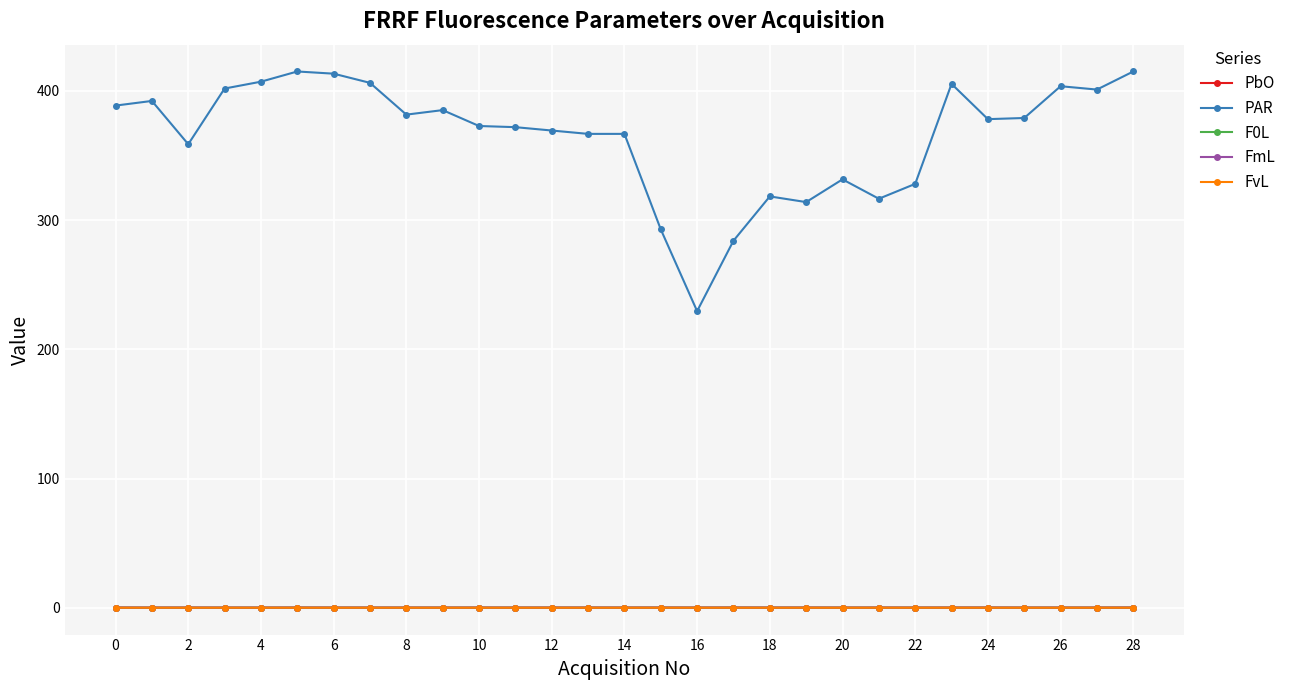

At how many categories does at least one series exceed 258?

28